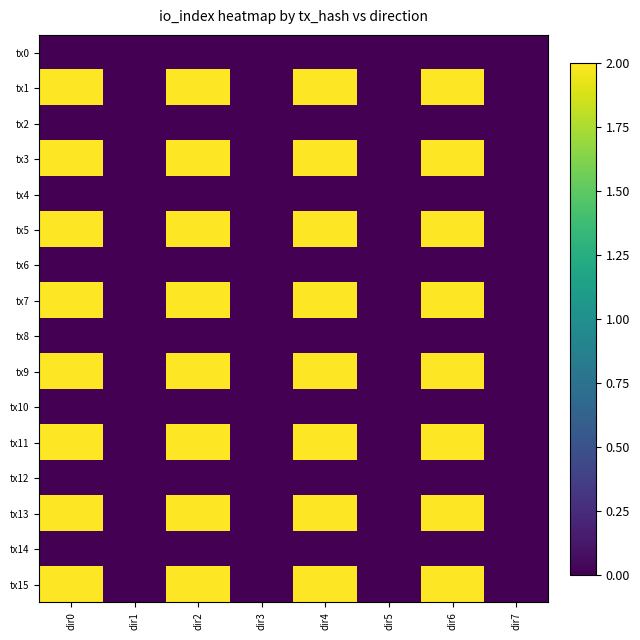

How many series are shown in this chart?

16